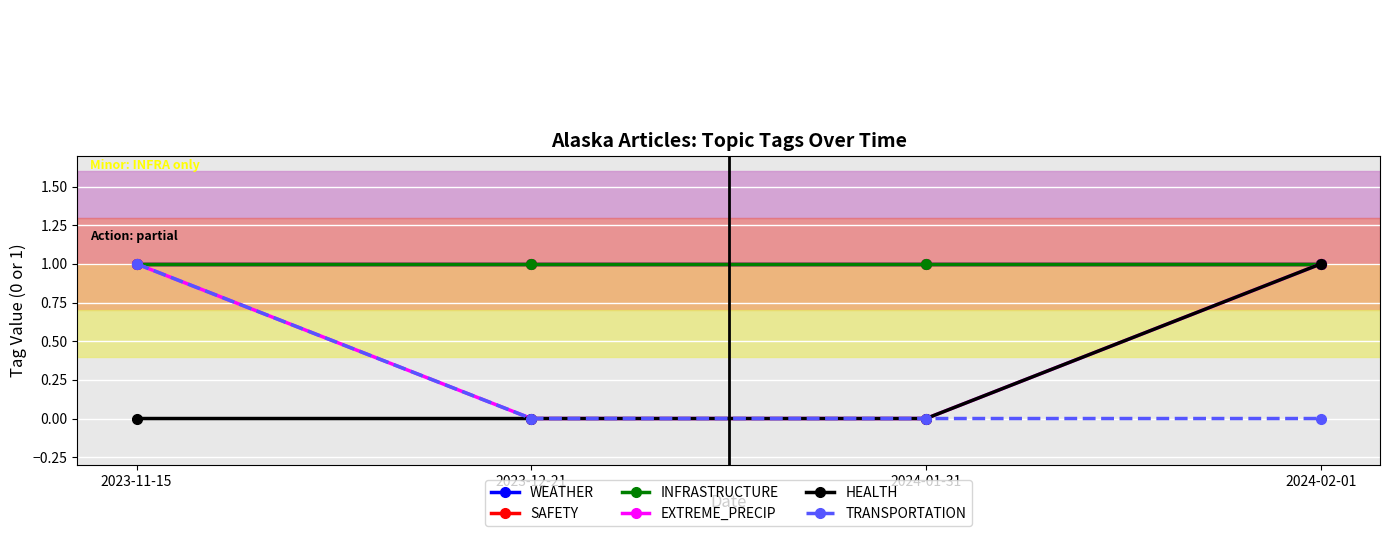

Which series has the widest spread of values?

EXTREME_PRECIP